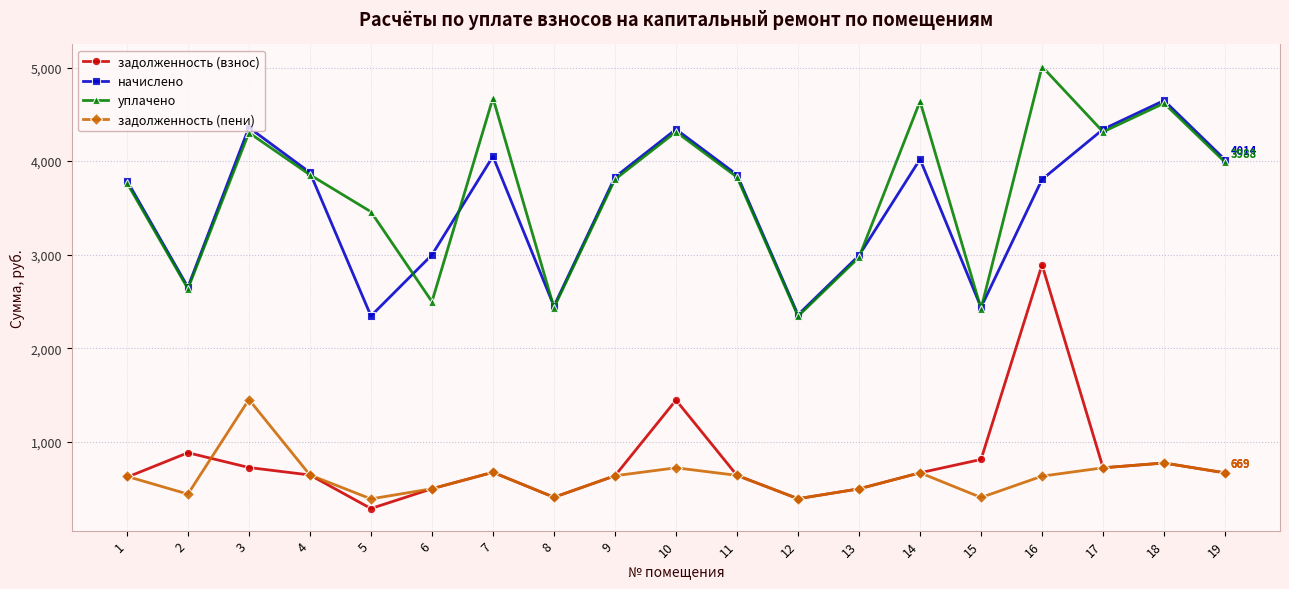

Does the chart display data point markers on the line(s)?

Yes